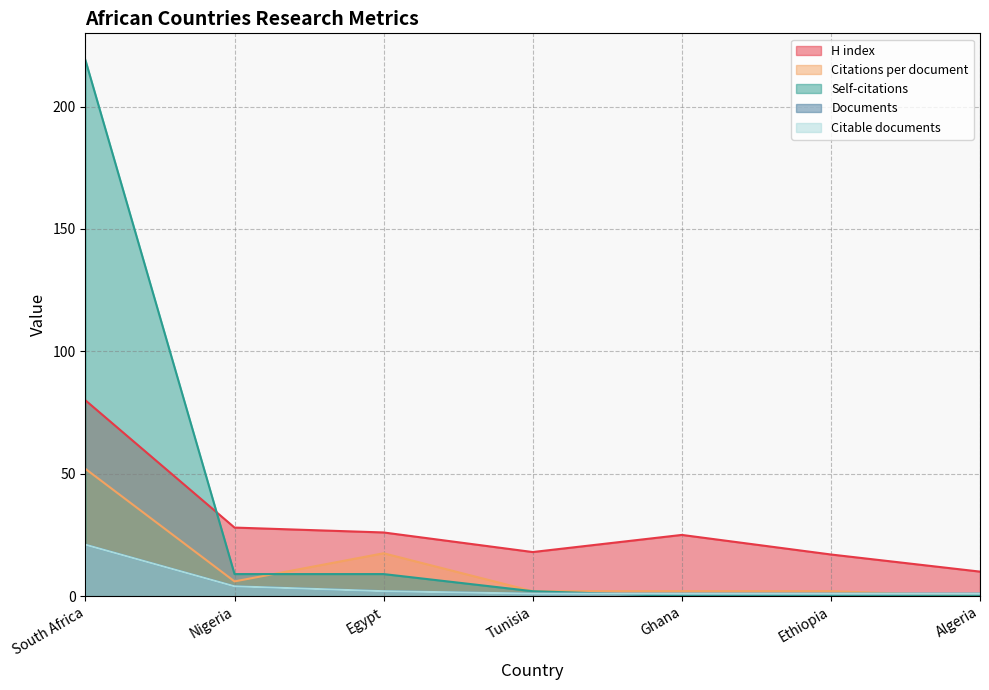

Reading right to left, list all the values displayed in this chart.

H index: 10.0	17.0	25.0	18.0	26.0	28.0	80.0
Citations: 0.0	0.0	0.0	2.0	9.0	9.0	219.0
Citations per document: 0.0	2.0	2.0	2.0	17.5	6.0	52.0
Documents: 1.0	1.0	1.0	1.0	2.0	4.0	21.0
Citable documents: 1.0	1.0	1.0	1.0	2.0	4.0	21.0